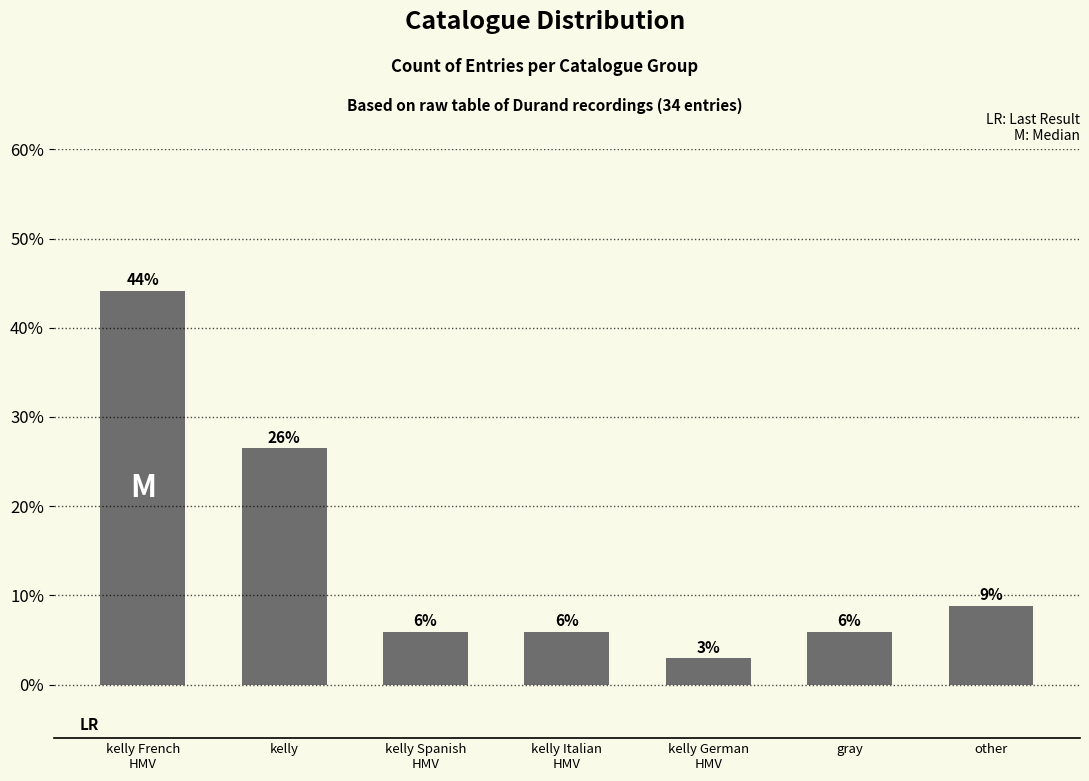

What is the difference between the values at kelly and kelly German
HMV?

23.5